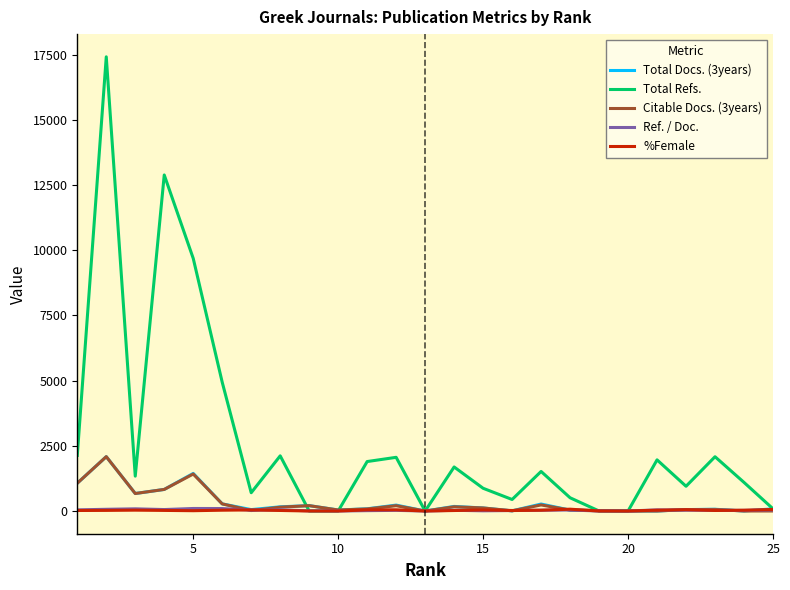

What is the maximum value for Total Refs.?

17419